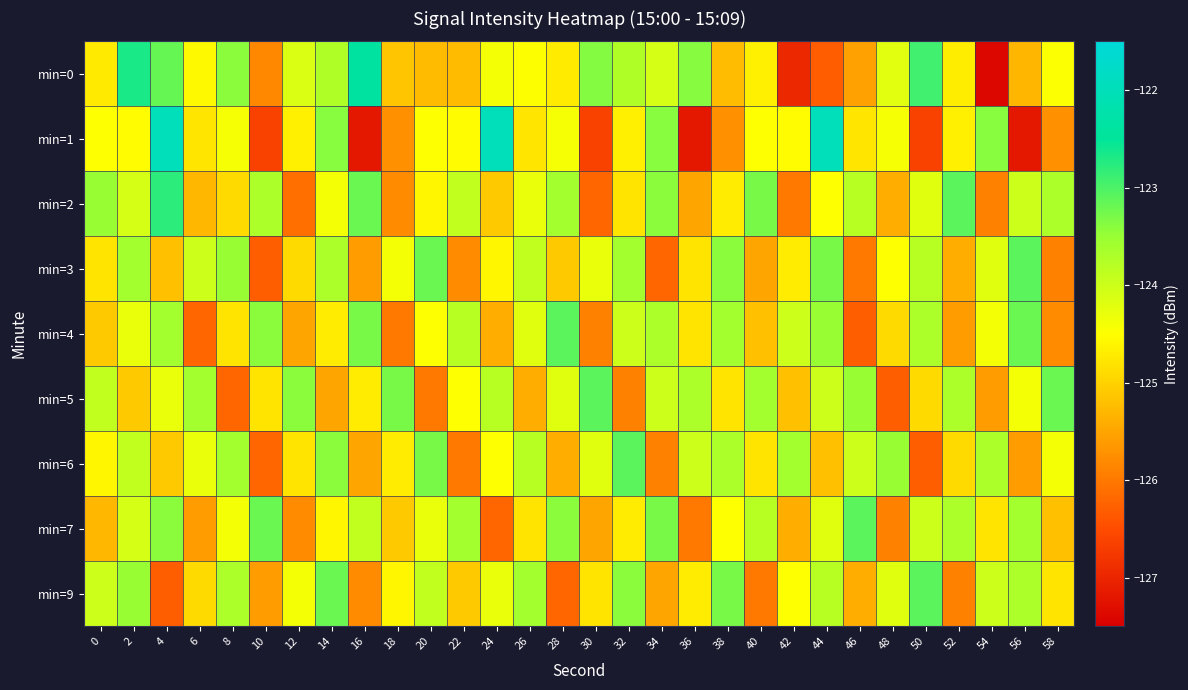

How many categories are shown in the chart?

30